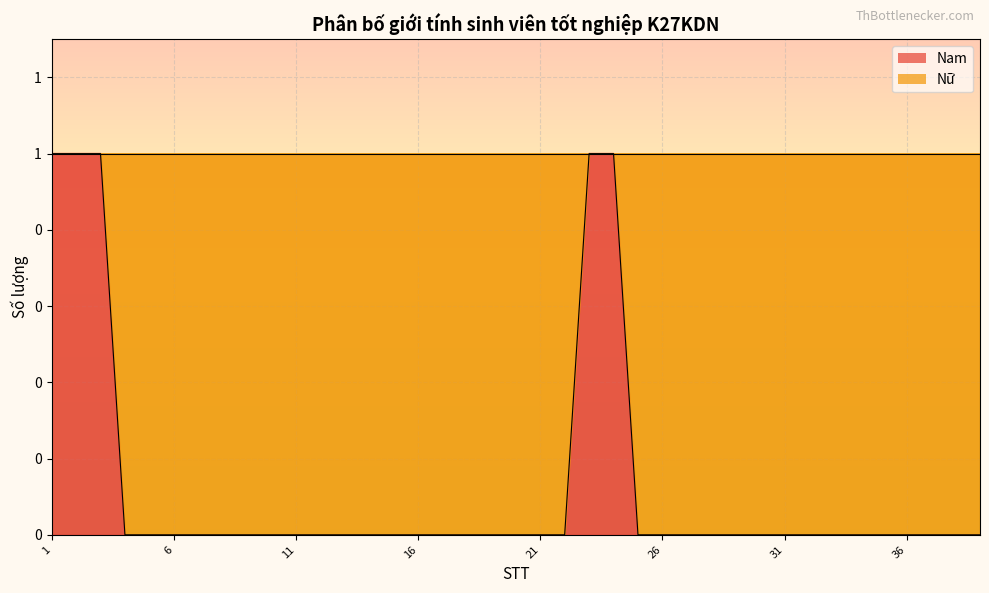

True or false: Nữ has more than 0 points higher than both neighbors.

False